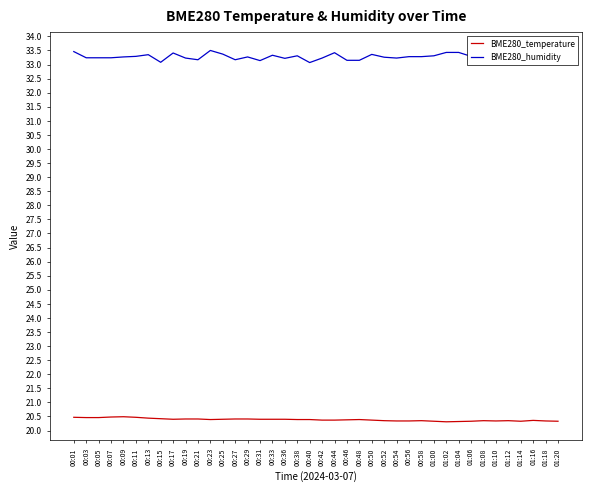

What is the greatest value displayed?

33.5